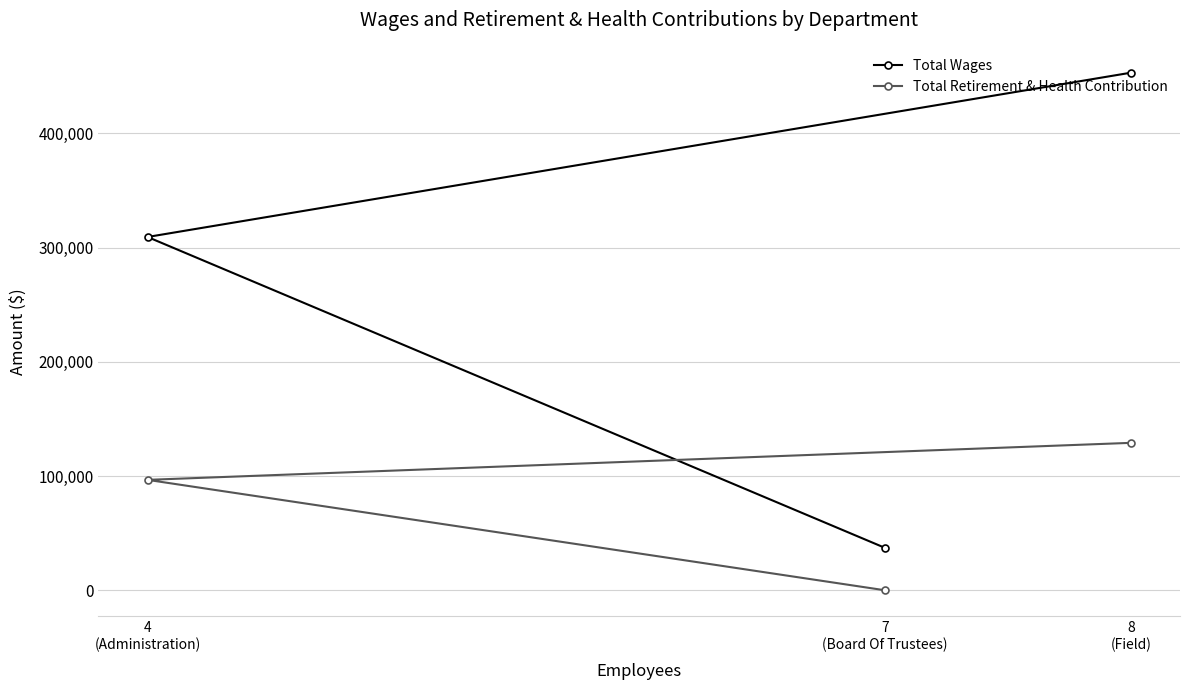

What is the label of the 1st point from the left?

4
(Administration)